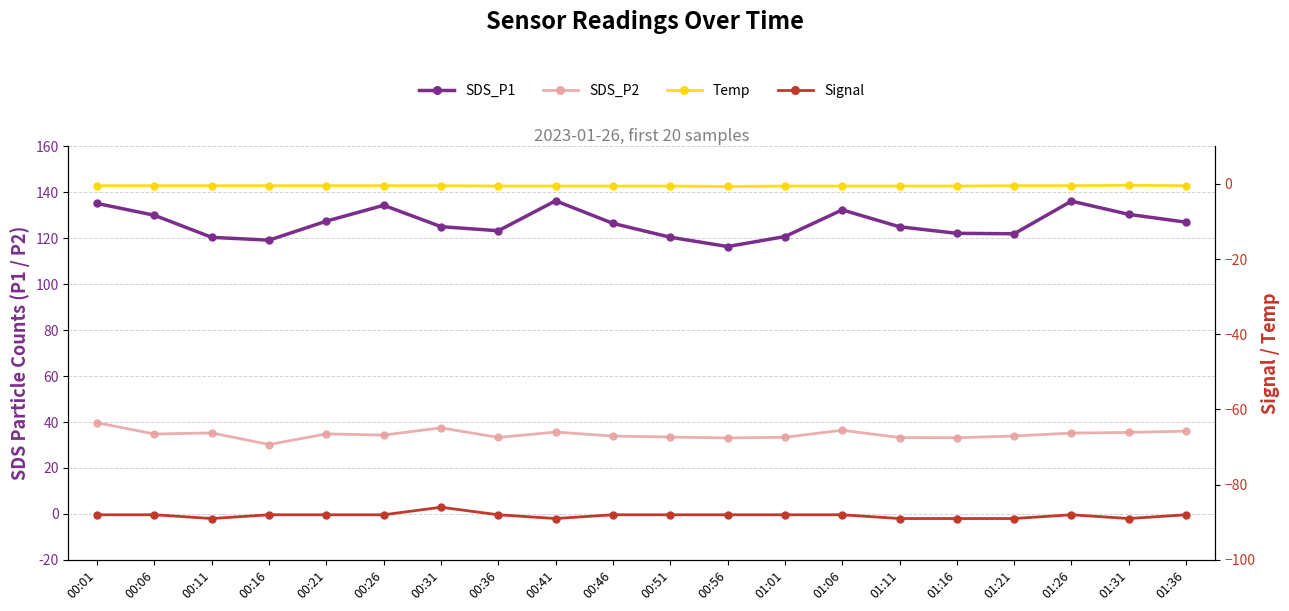

Which series has the largest total across all categories?

SDS_P1